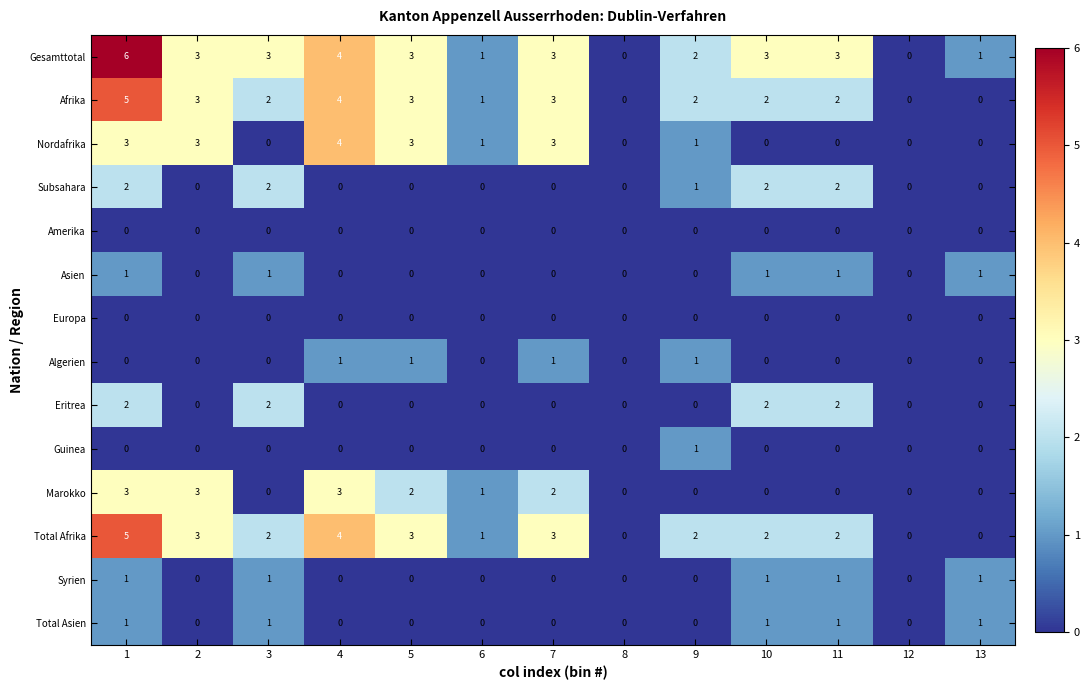

What is the total value across all series at 5?

15